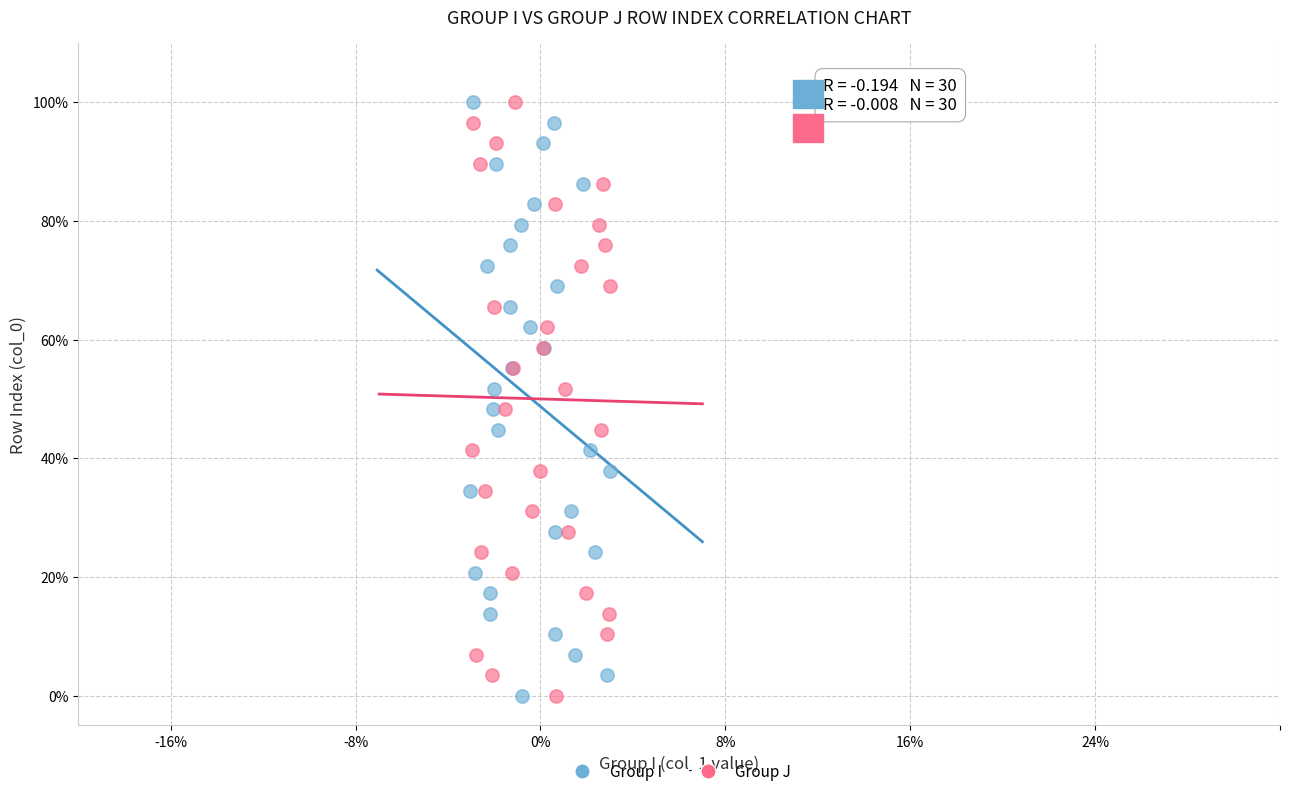

What are all the series names shown in the legend?

Group I, Group J